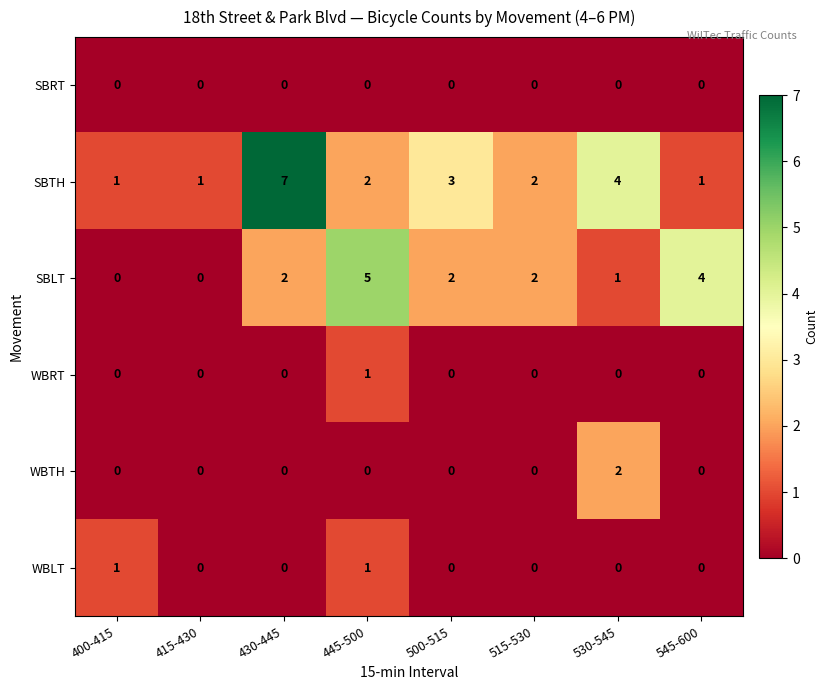

Which series has the largest range (max minus min)?

SBTH